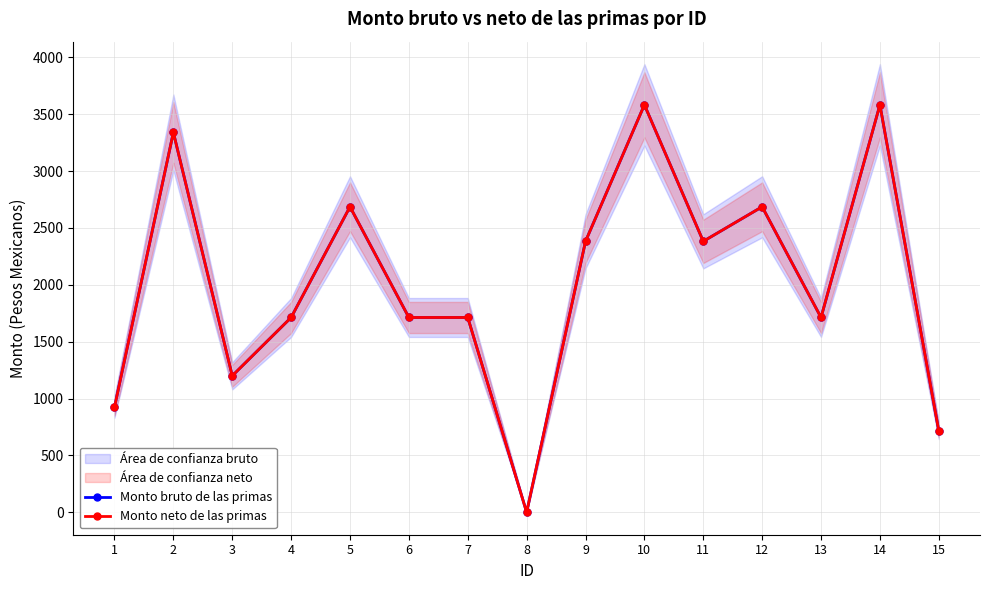

At which label does Monto bruto de las primas reach its minimum?

8